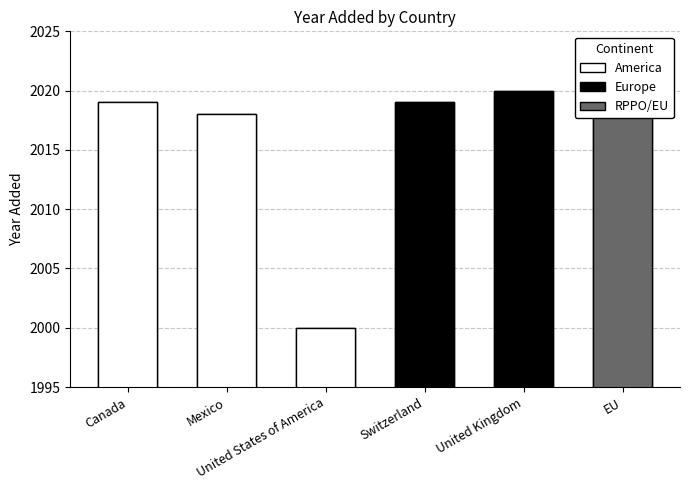

Which category has the highest value across all series?

United Kingdom